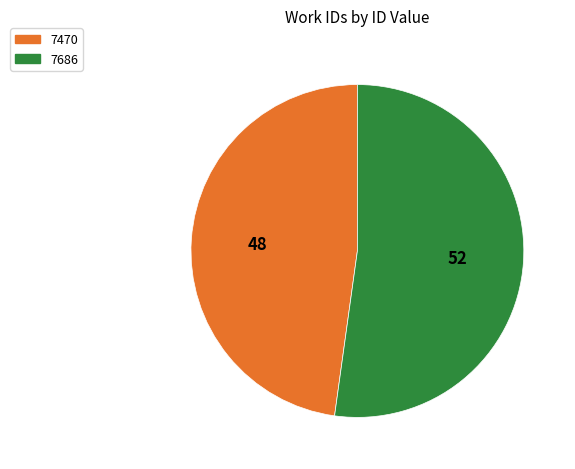

What is the majority slice?

7686